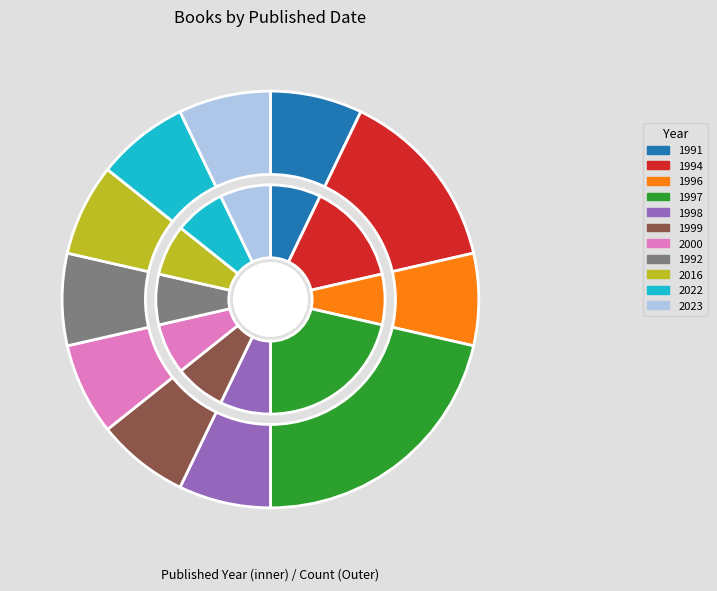

Is it true that 1998 is 7% of the pie?

True